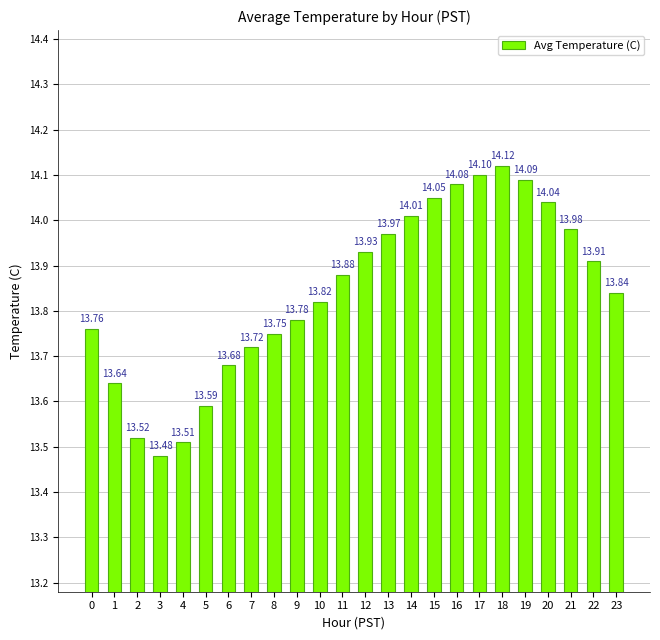

How many bars are there in total?

24